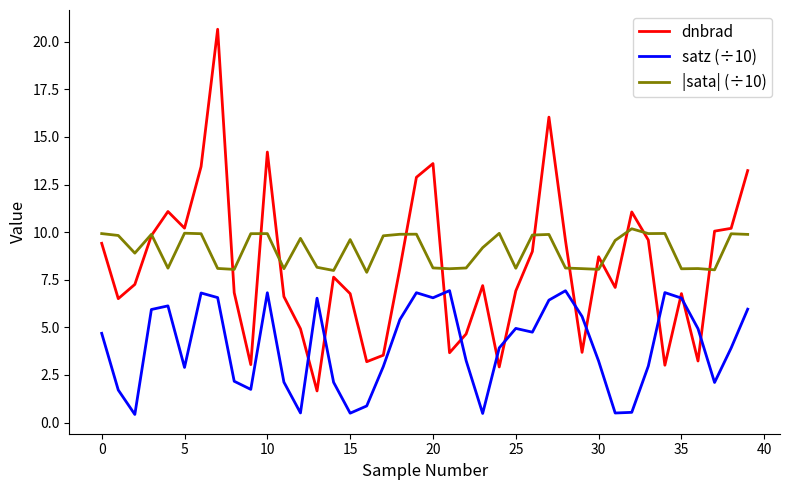

What is the maximum value for |sata| (÷10)?

10.2